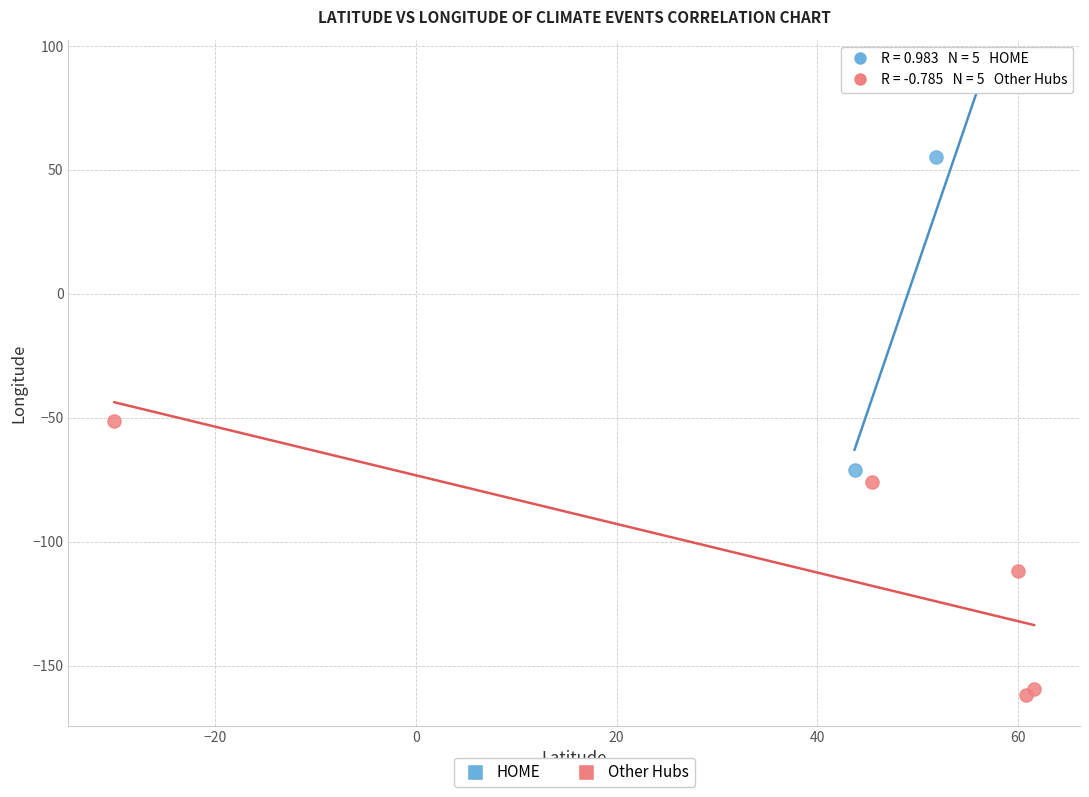

Which series reaches the maximum Y coordinate?

HOME